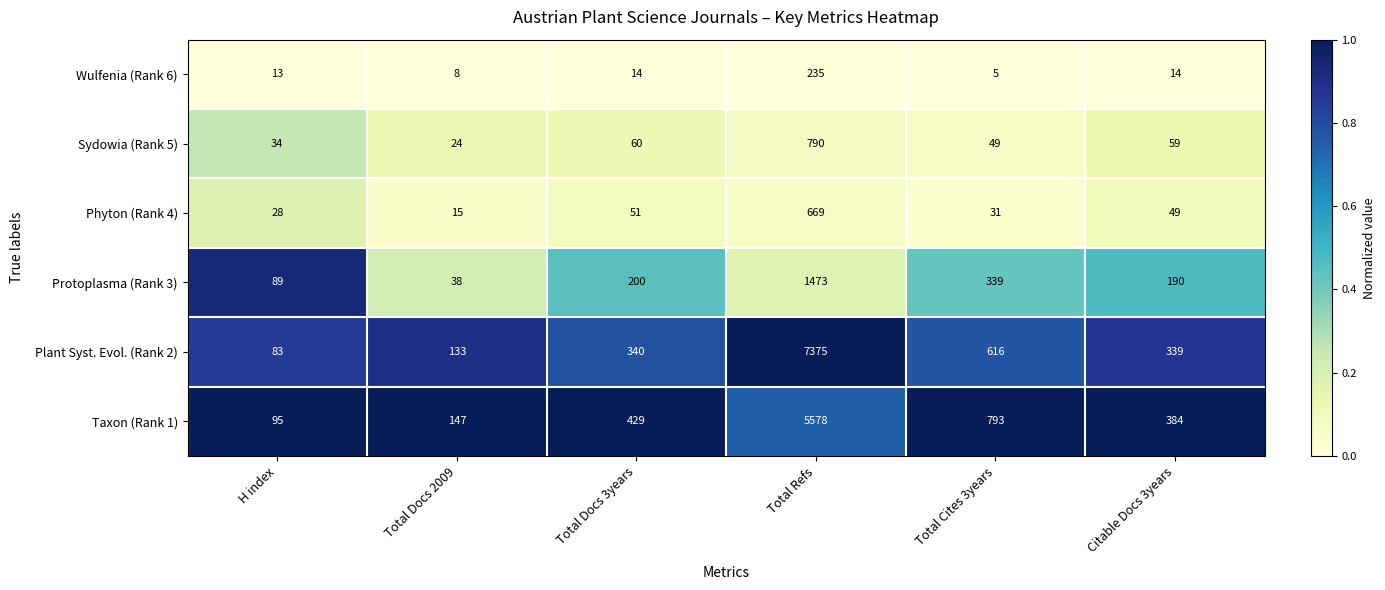

At which category is the sum across all series the highest?

Total Refs